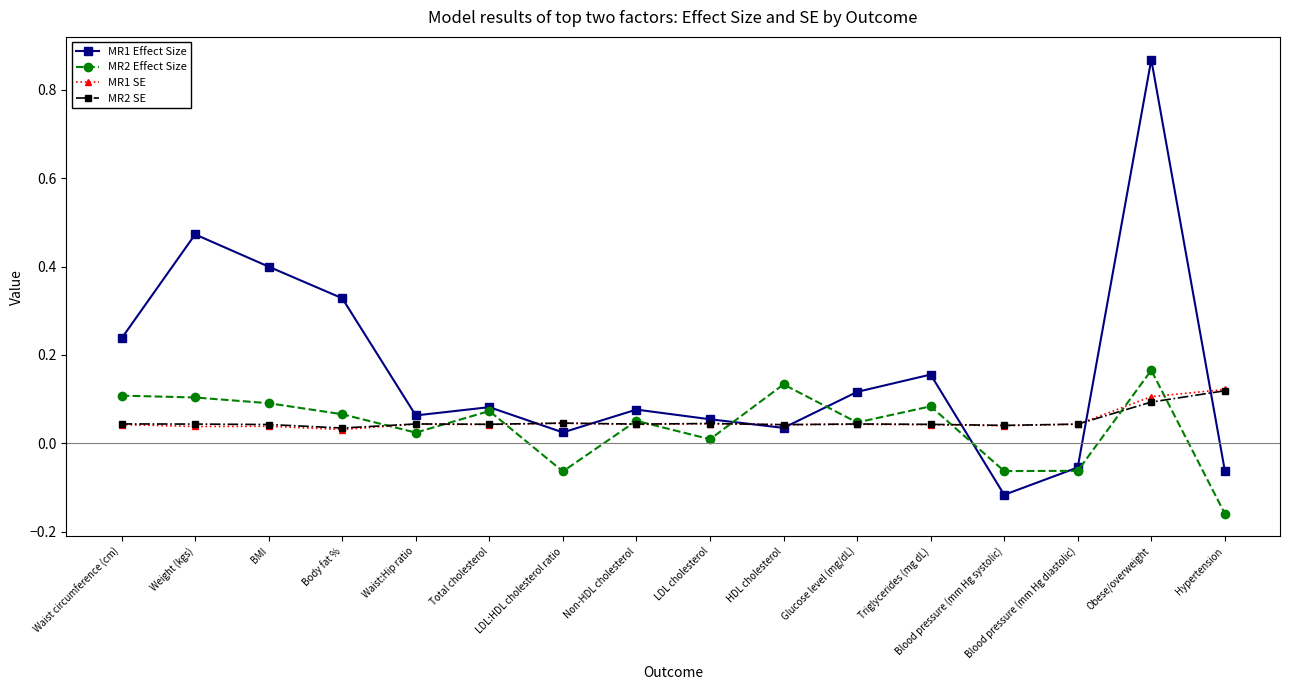

Which series has the largest range (max minus min)?

MR1 Effect Size